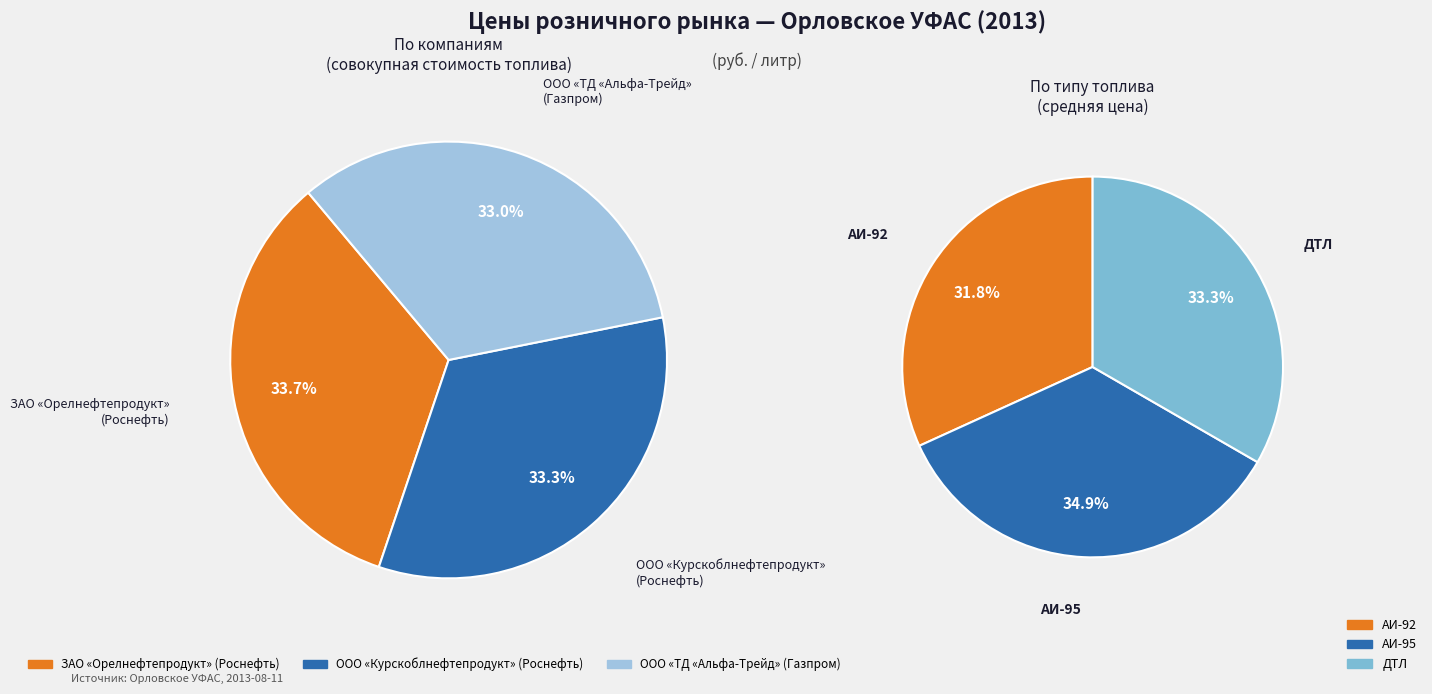

Which slice is the smallest?

ООО «ТД «Альфа-Трейд»